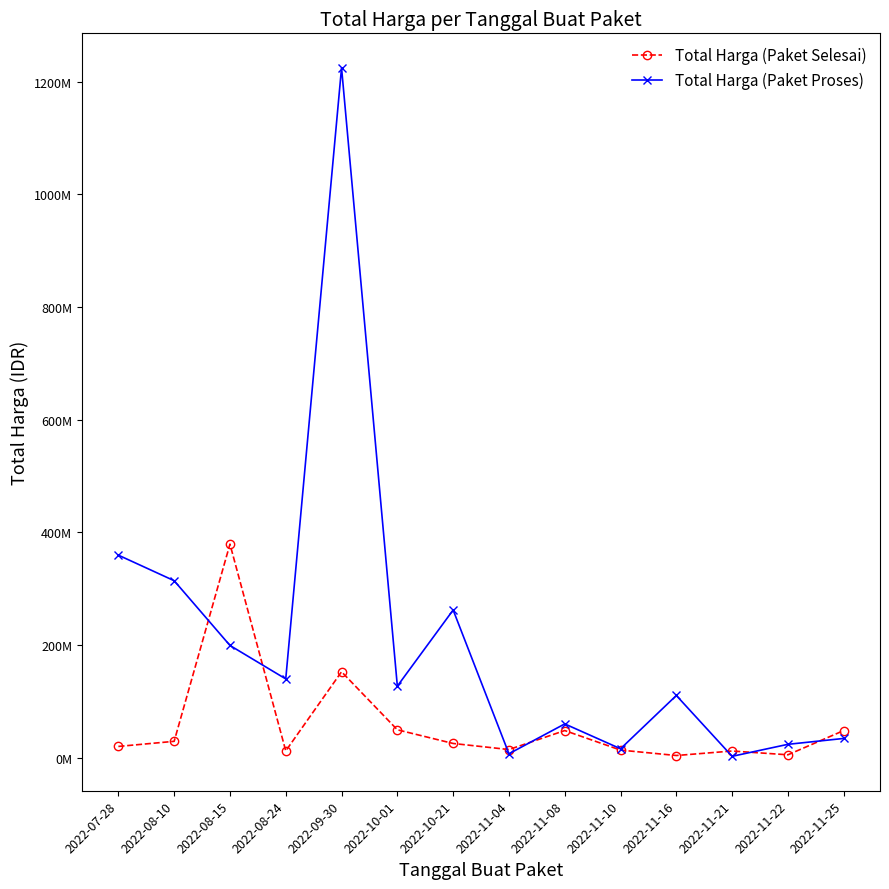

True or false: Total Harga (Paket Selesai) has more than 0 interior local peaks.

True